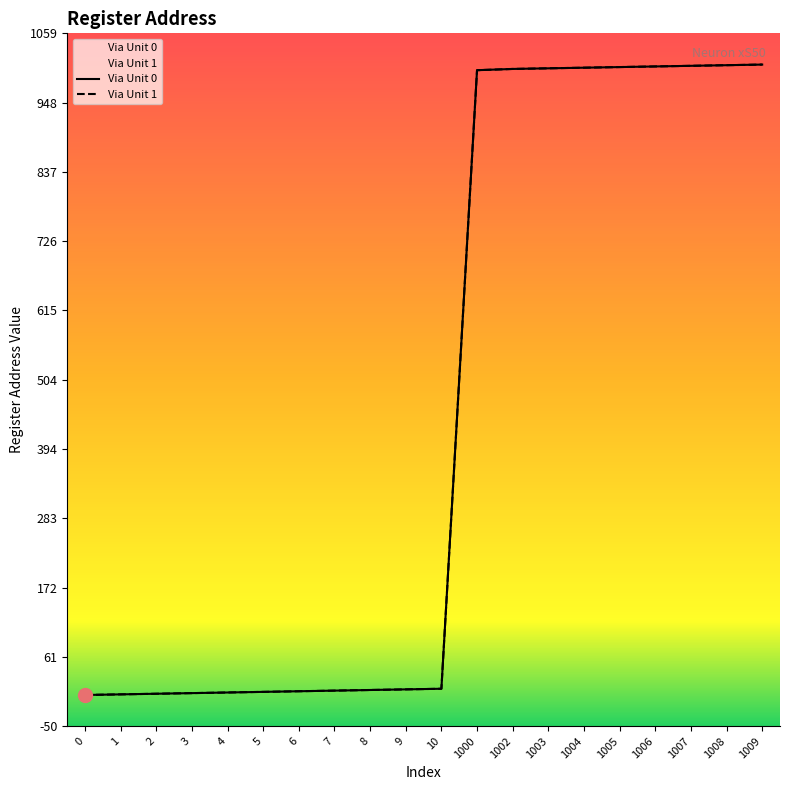

Where does the Via Unit 0 series first go above 10?

1000